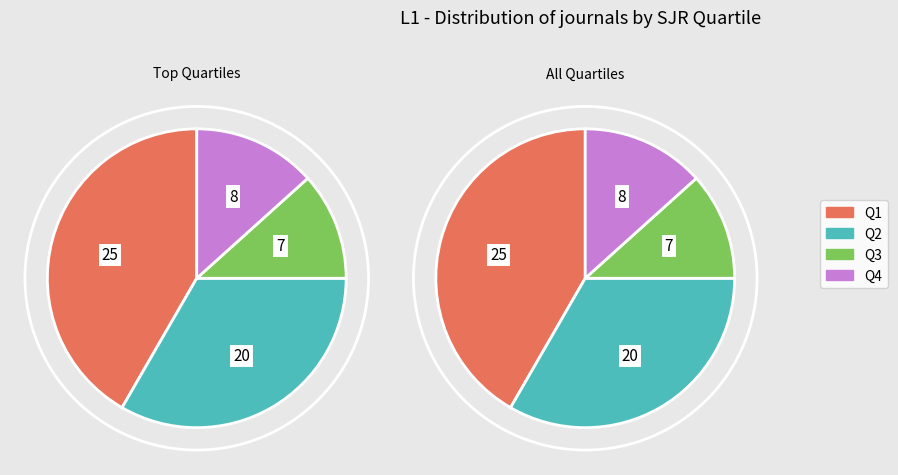

How many segments does this pie chart have?

4